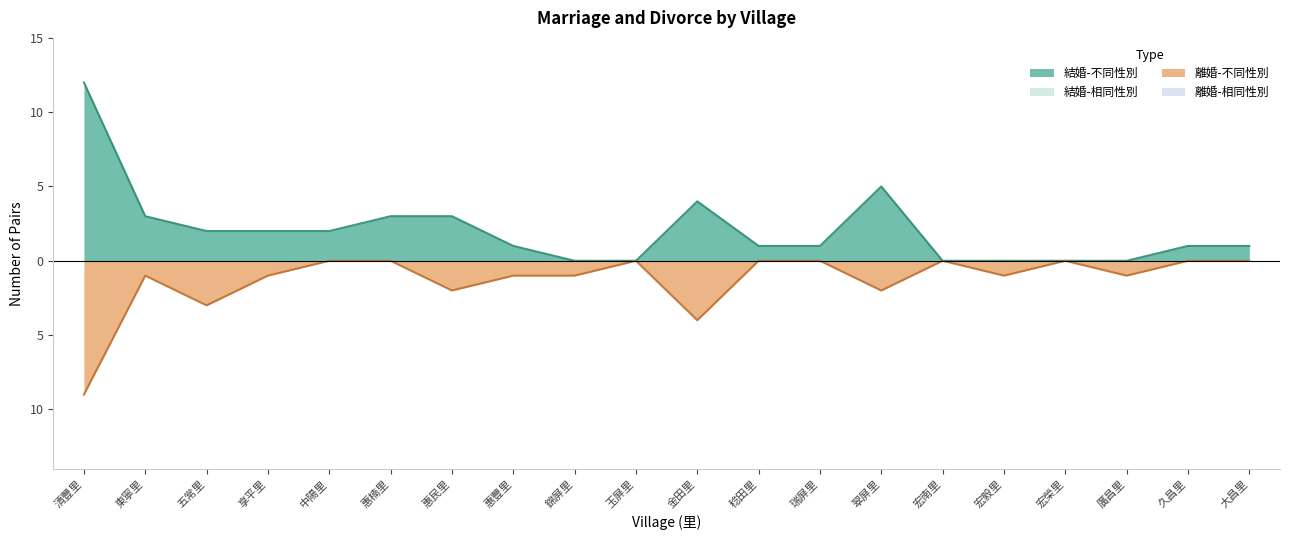

Rank the series at 清豐里 from lowest to highest value.

離婚-不同性別, 結婚-不同性別